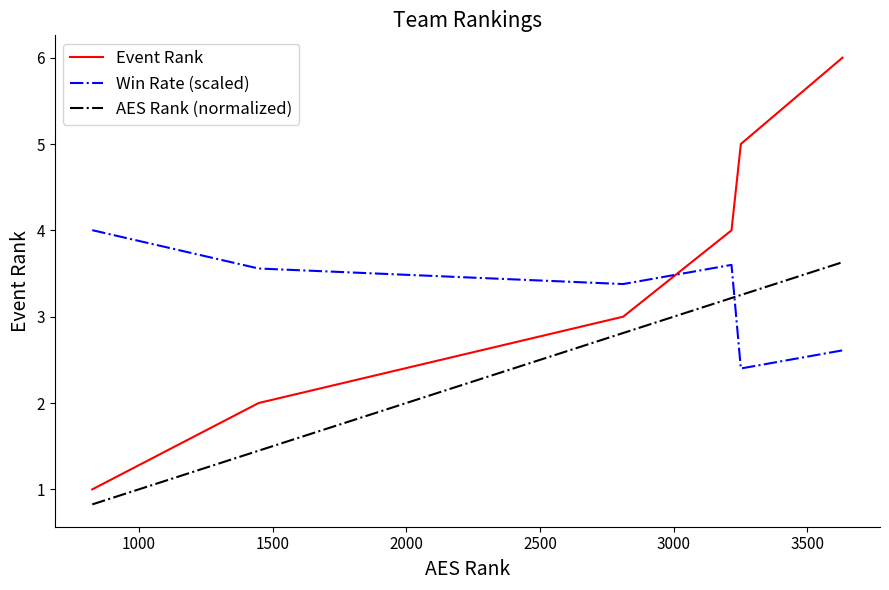

Rank the series by their average value, from highest to lowest.

Event Rank, Win Rate (scaled), AES Rank (normalized)